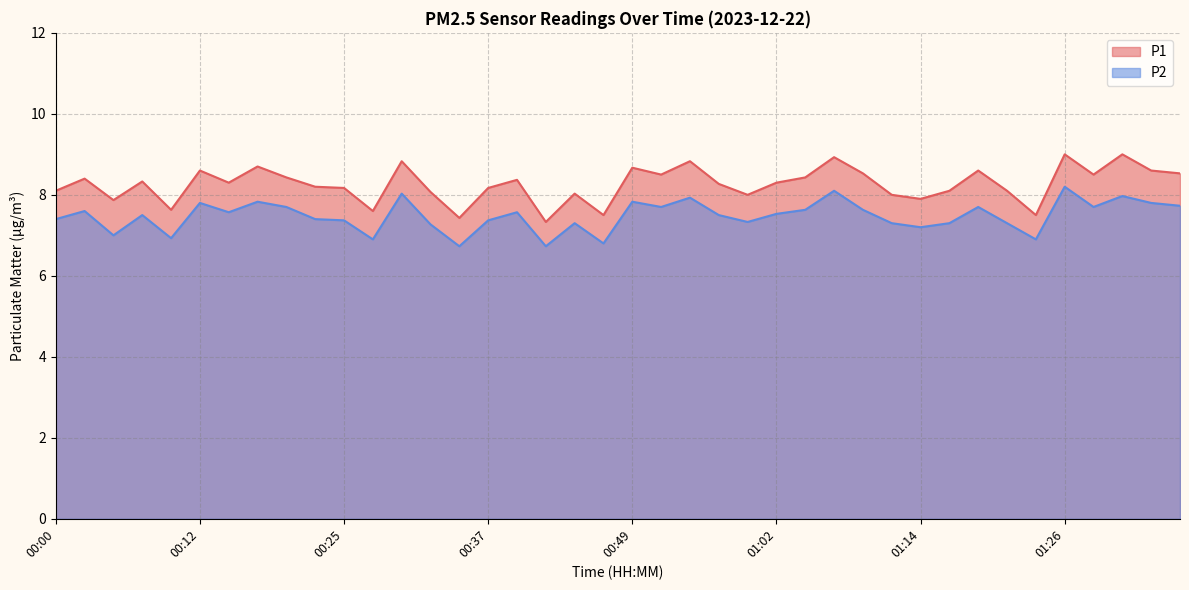

Which category has the lowest value in the P2 series?

00:35